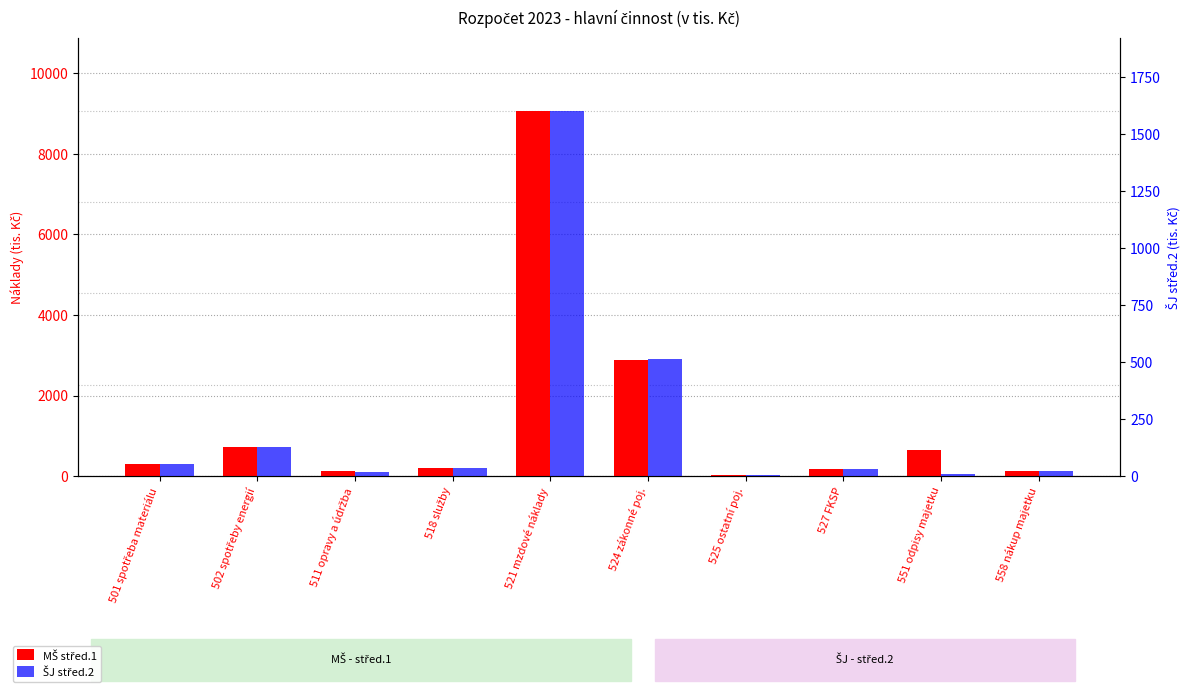

Reading left to right, list all the values displayed in this chart.

MŠ střed.1: 298	723	115	196	9070	2893	32	187	637	133
ŠJ střed.2: 52	127	20	34	1600	511	5	33	7	24